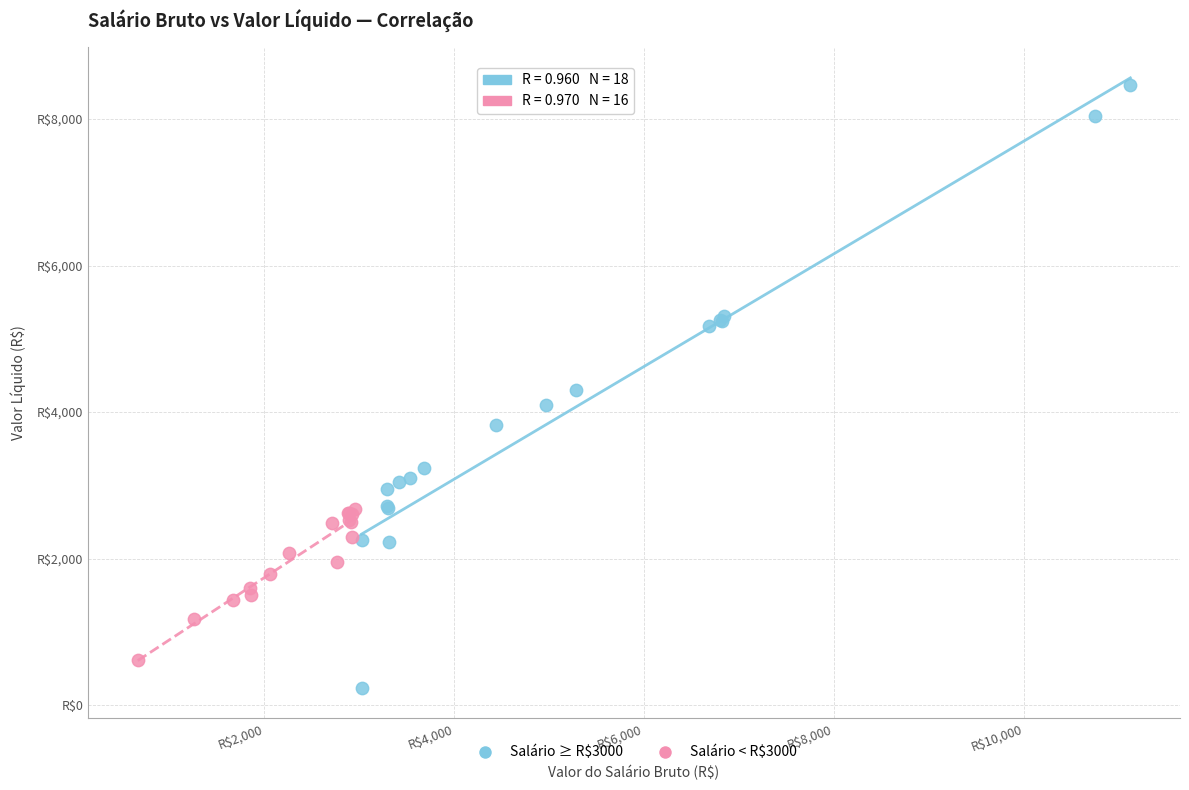

Which series reaches the minimum Y coordinate?

Salário ≥ R$3000